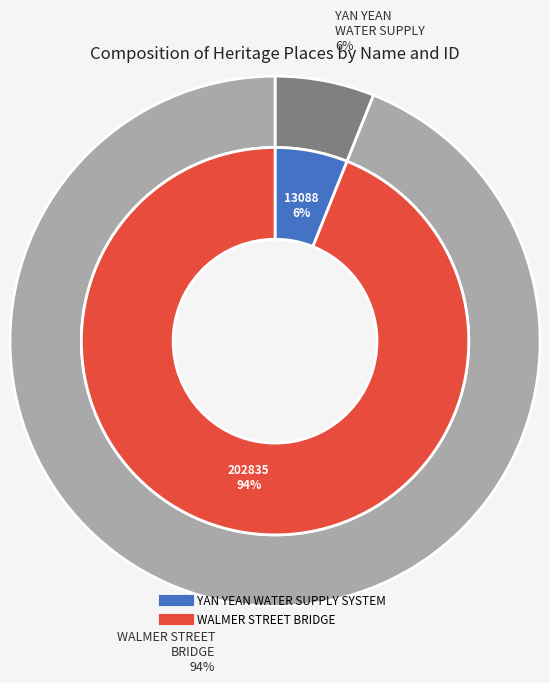

To the nearest percent, what percentage of the pie is YAN YEAN WATER SUPPLY SYSTEM?

6%